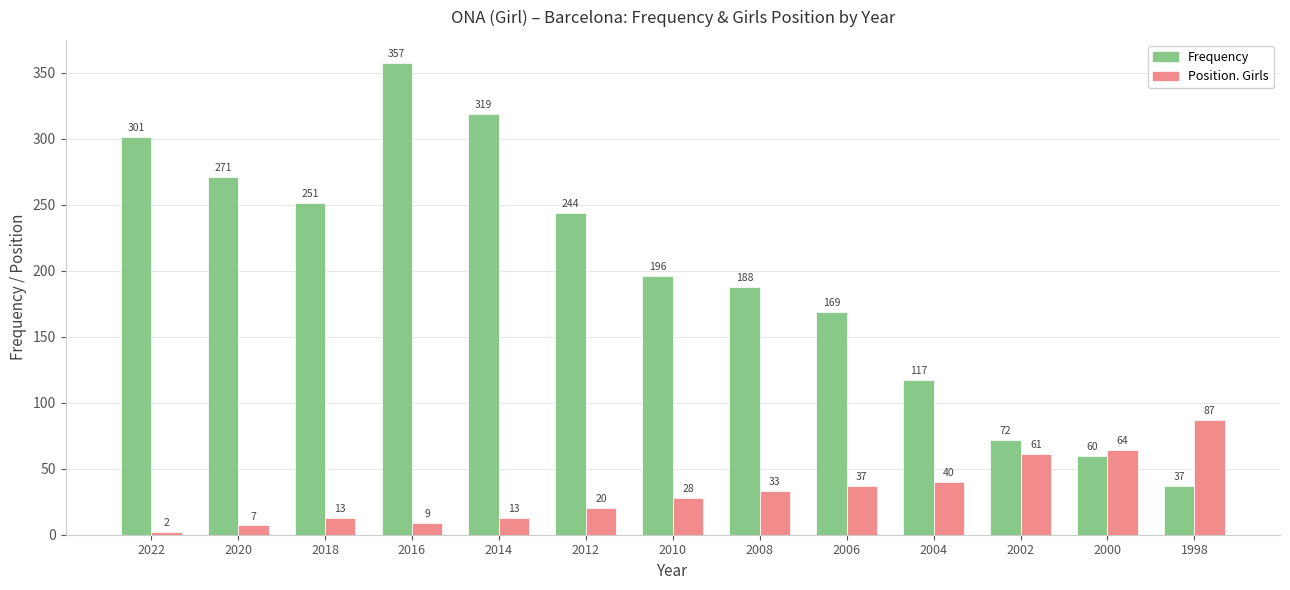

What is the average value of the Position. Girls series?

32